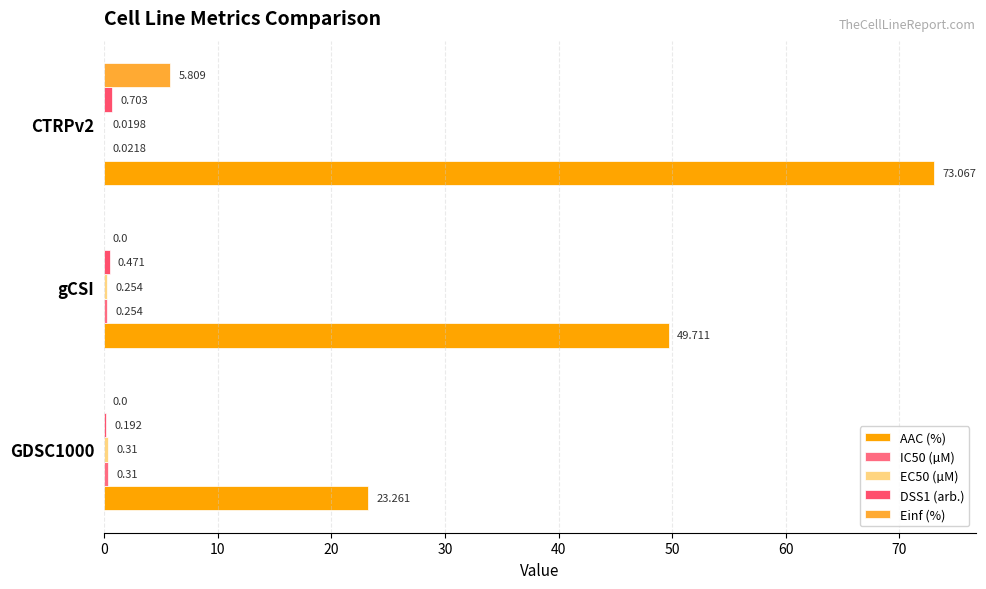

How many data points does each series have?

3